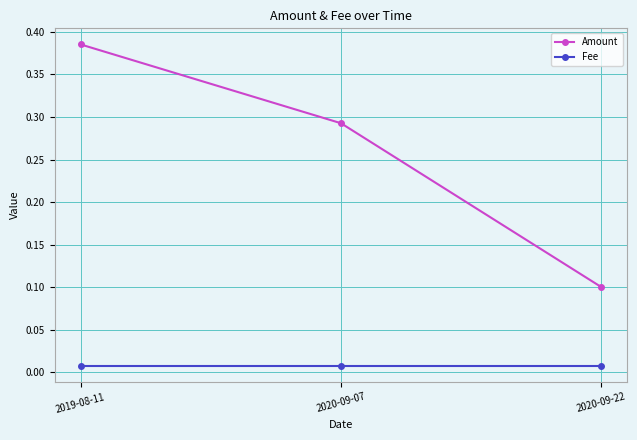

The value of Amount at 2020-09-22 is 0.1. True or false?

True